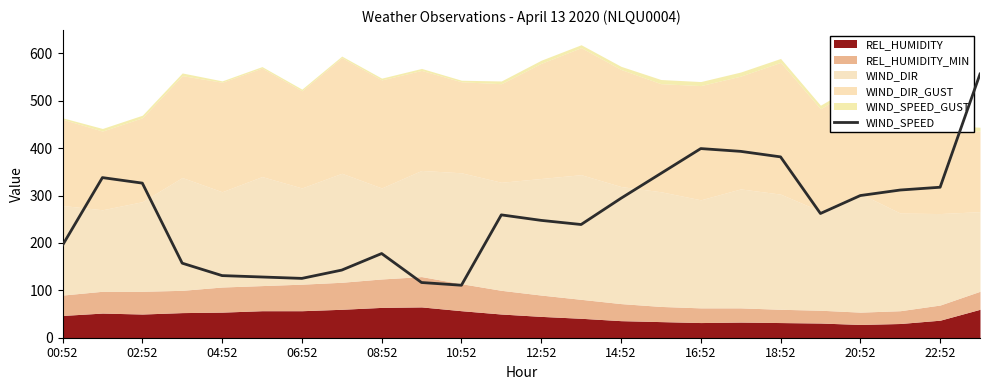

How many interior local peaks (higher than both neighbors) does the data have?

4